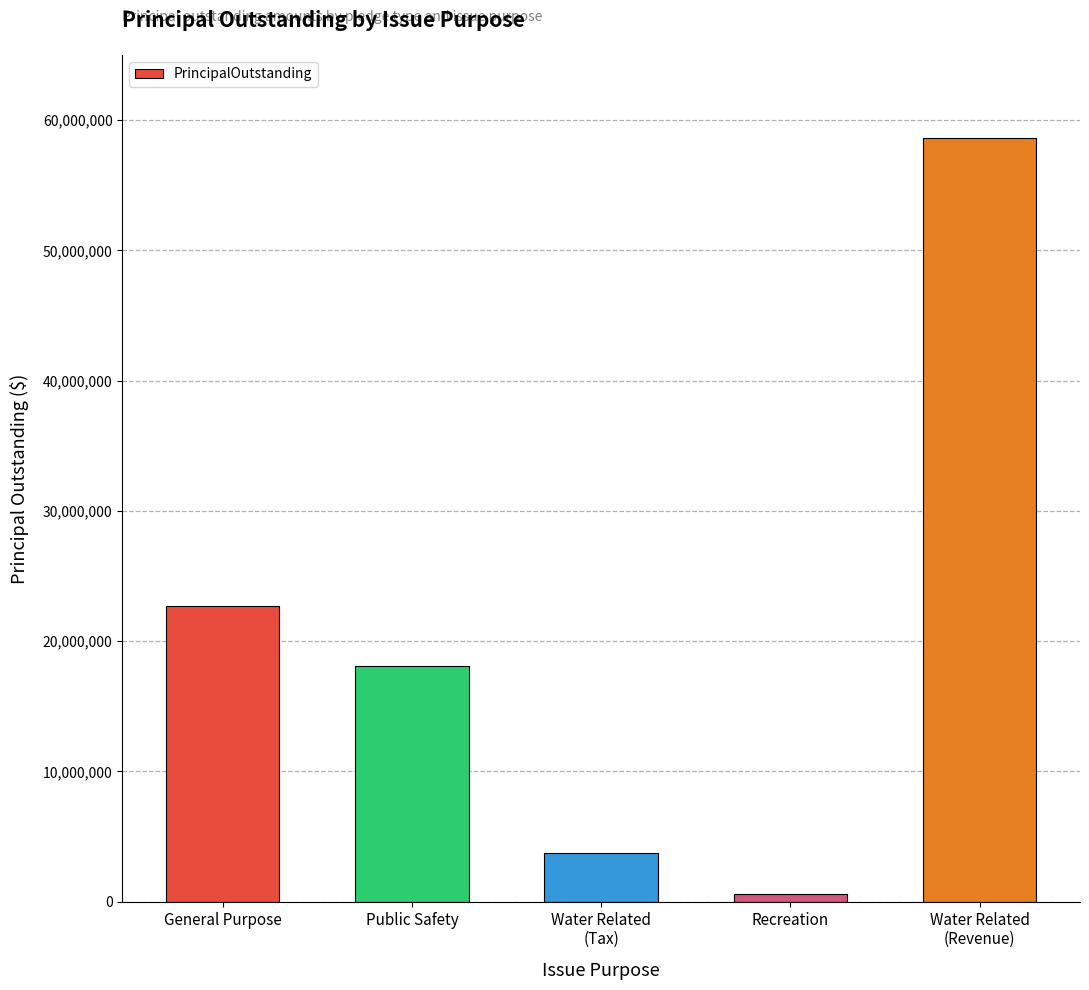

What is the sum of all values?

103785000